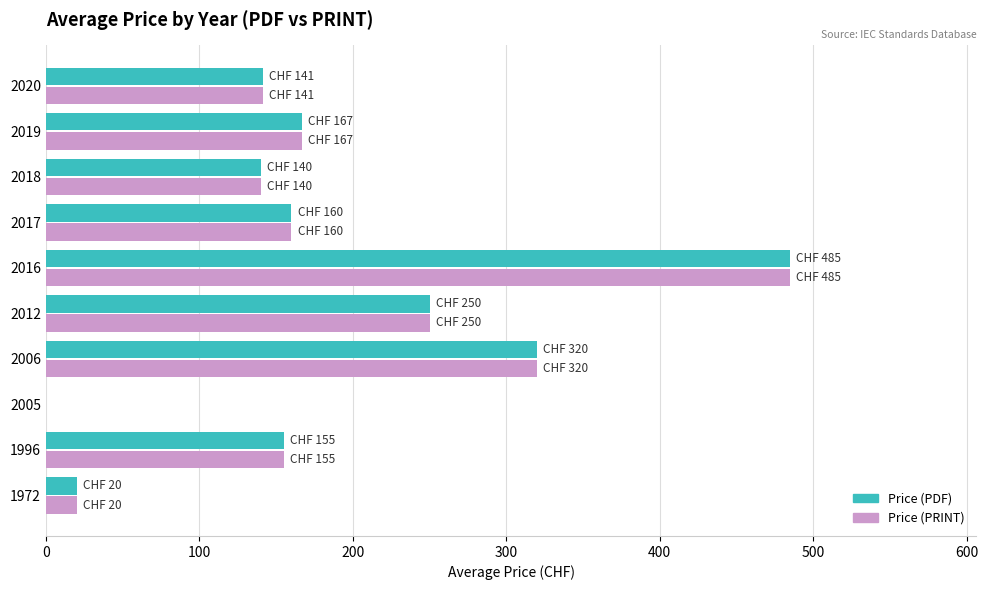

What is the maximum value shown in the chart?

485.0